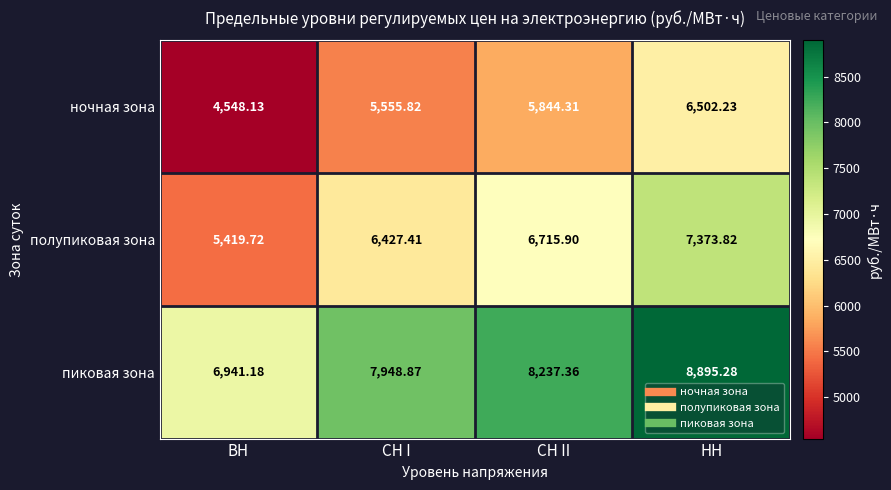

At which label does пиковая зона first exceed 8237?

СН II